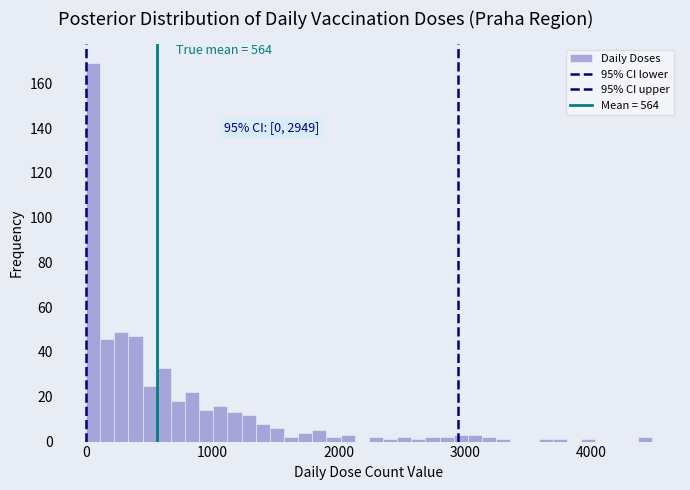

Read against the x-axis, roughly where is the centre of the tallest bar?

100